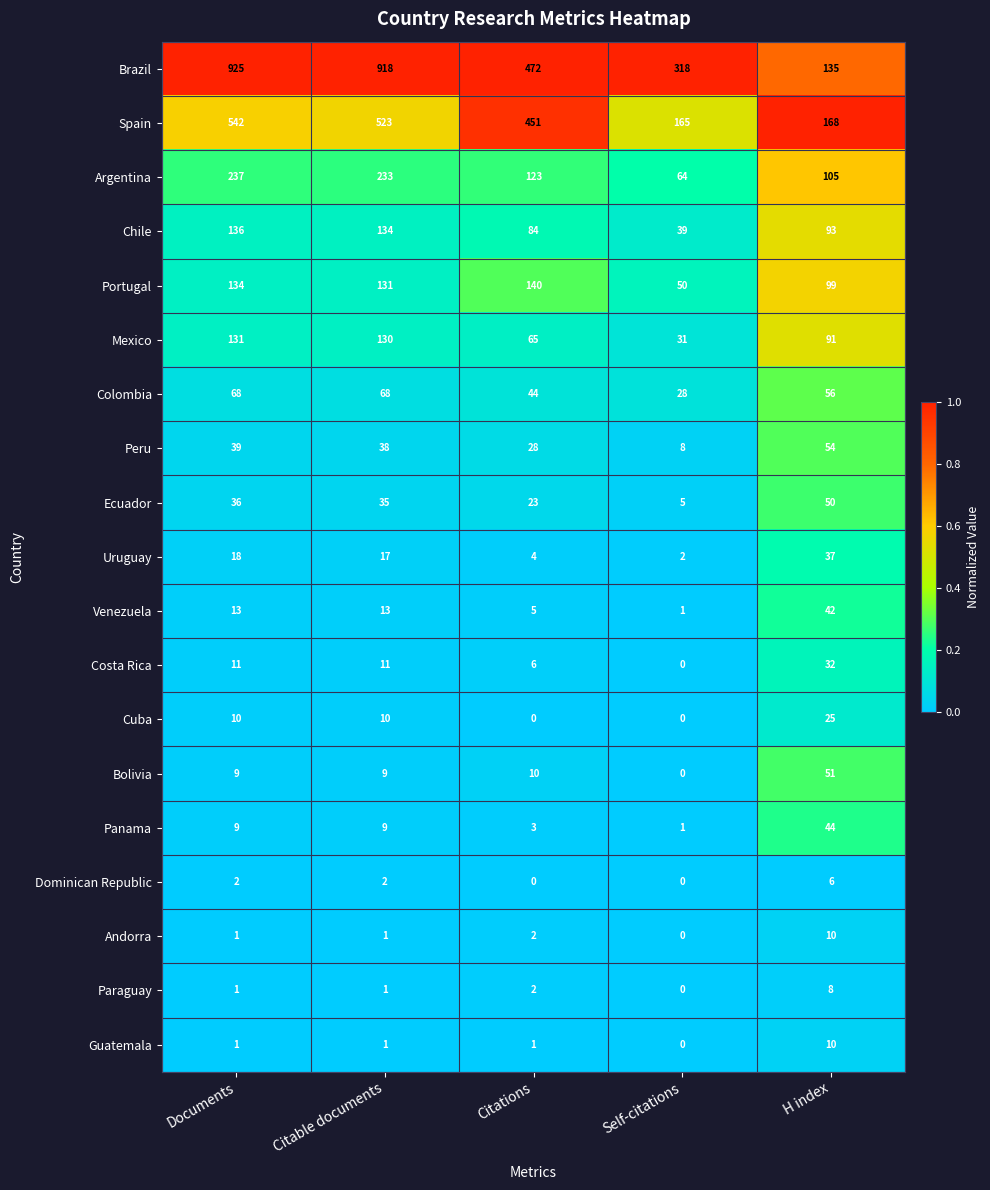

The value of Costa Rica at H index is 32. True or false?

True